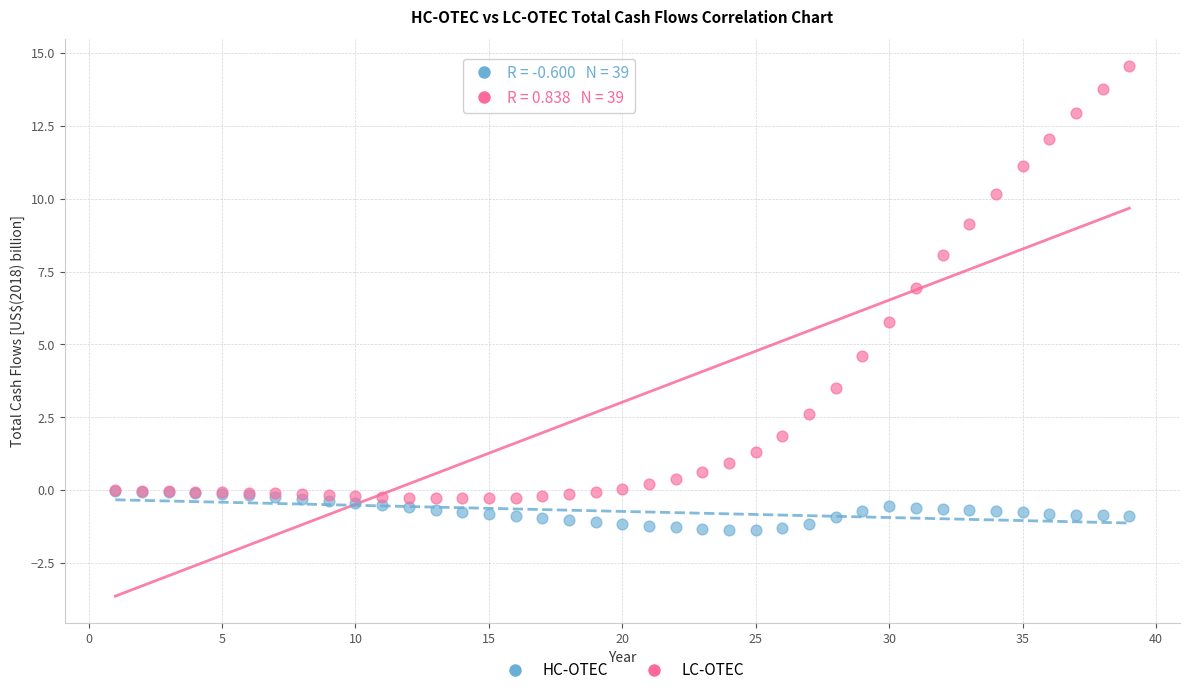

Across all series, what Y value is closest to 6?

5.8